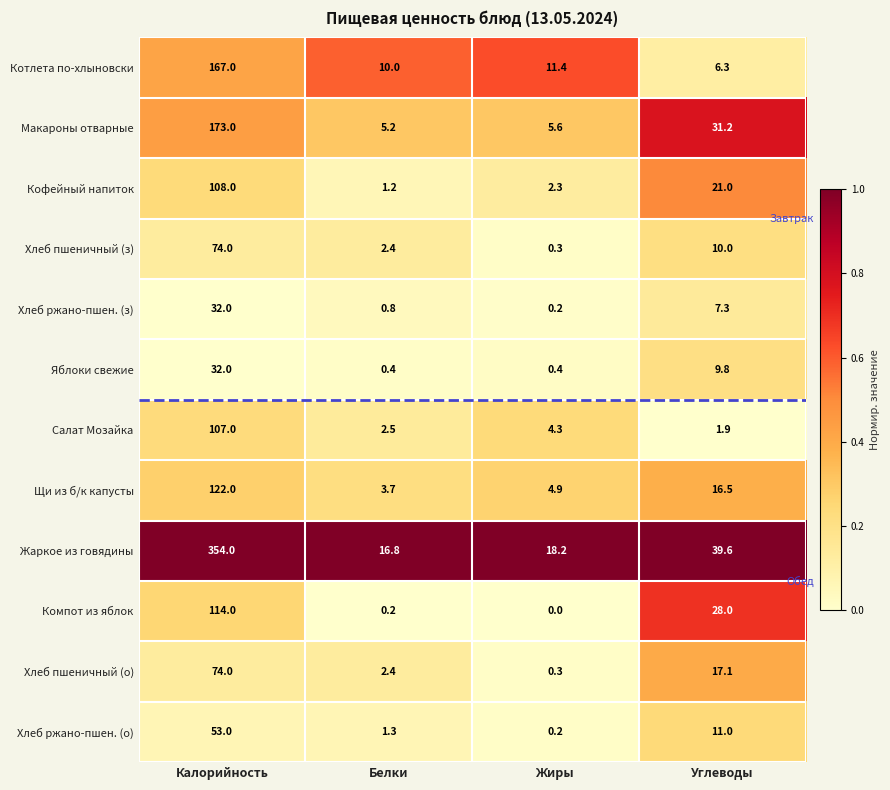

What is the lowest value of the Хлеб пшеничный (о) series?

0.3